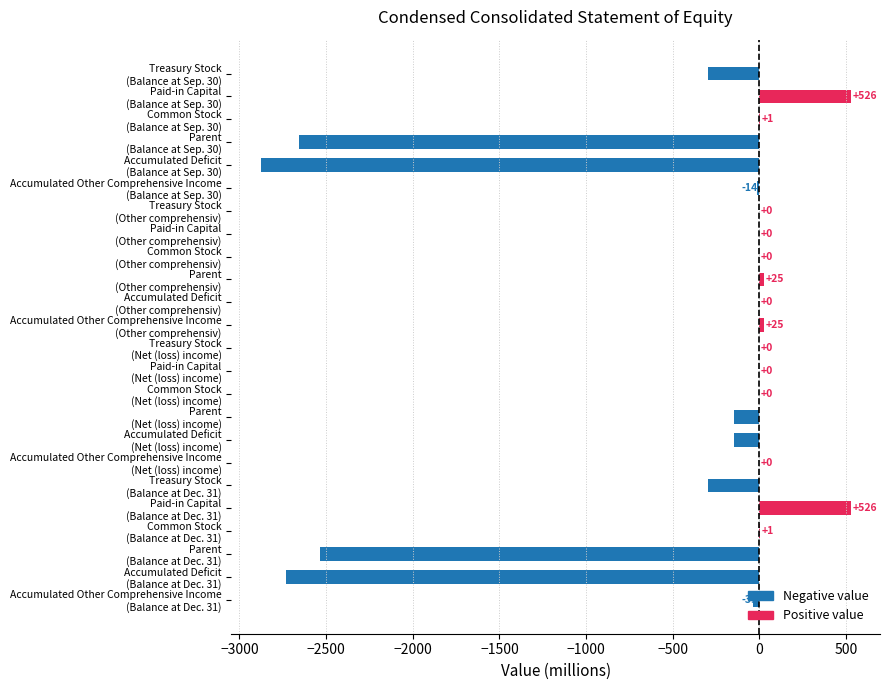

What is the sum of all values?

-10636